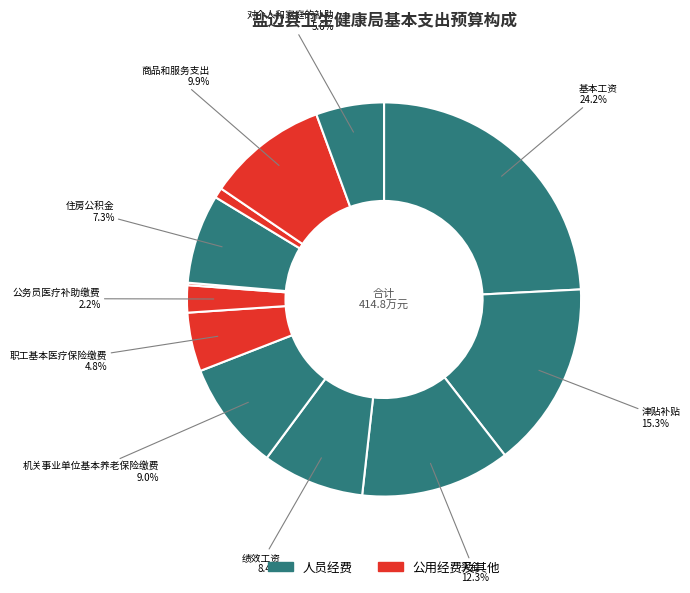

How many segments does this pie chart have?

12